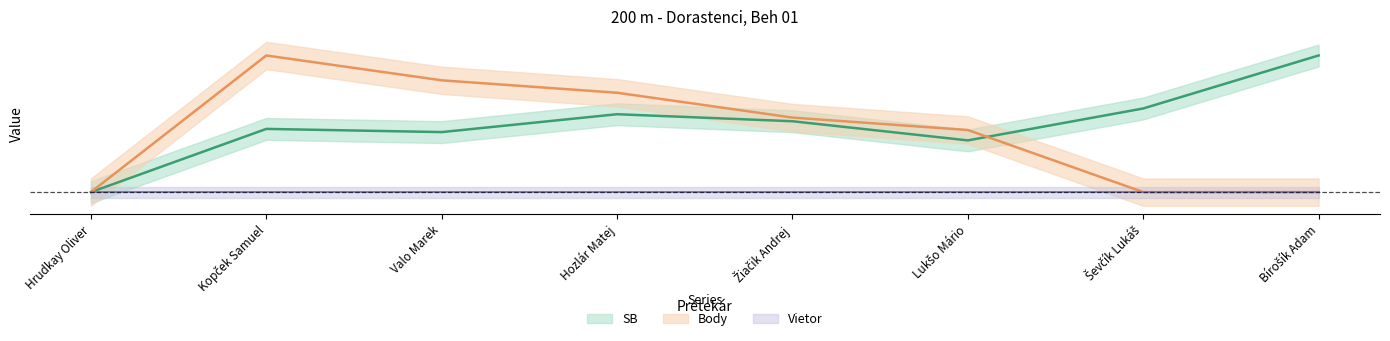

What is the difference between the maximum and second lowest values in the Body series?

1.0